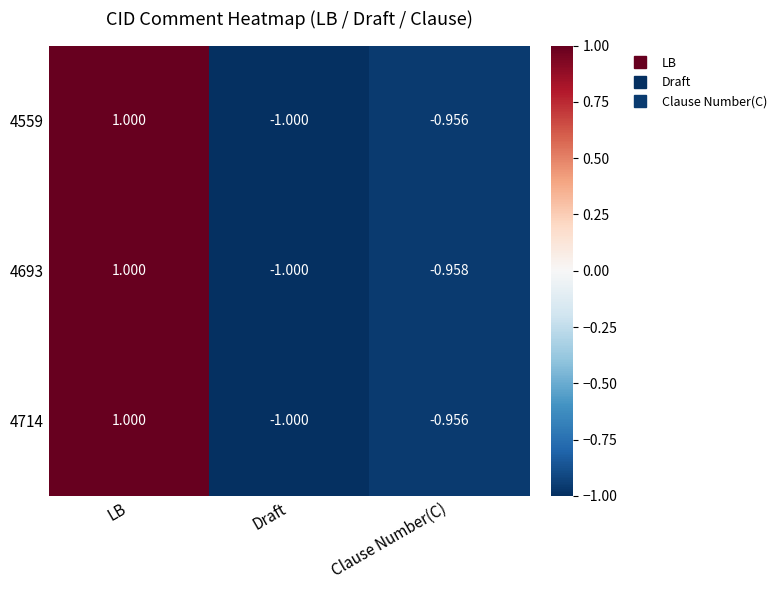

Which label corresponds to the largest value in the chart?

LB